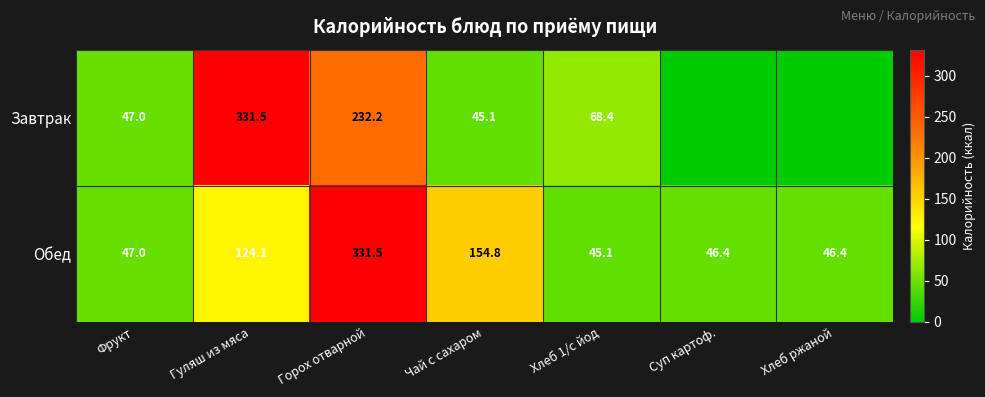

What is the difference between the maximum and minimum values in the Обед series?

286.4